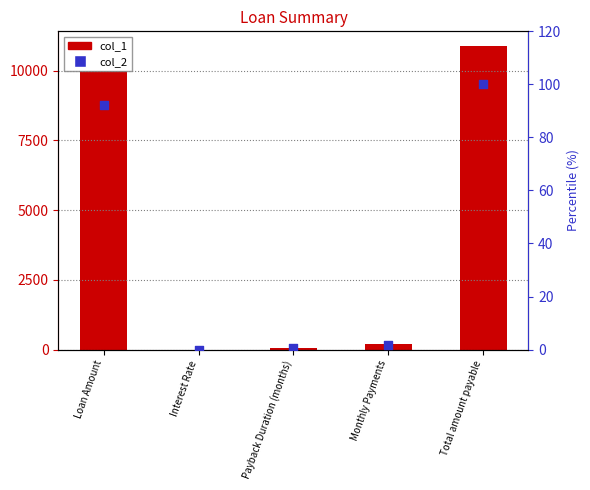

Is the value of col_1 at Total amount payable greater than the value of col_2 at Interest Rate?

Yes